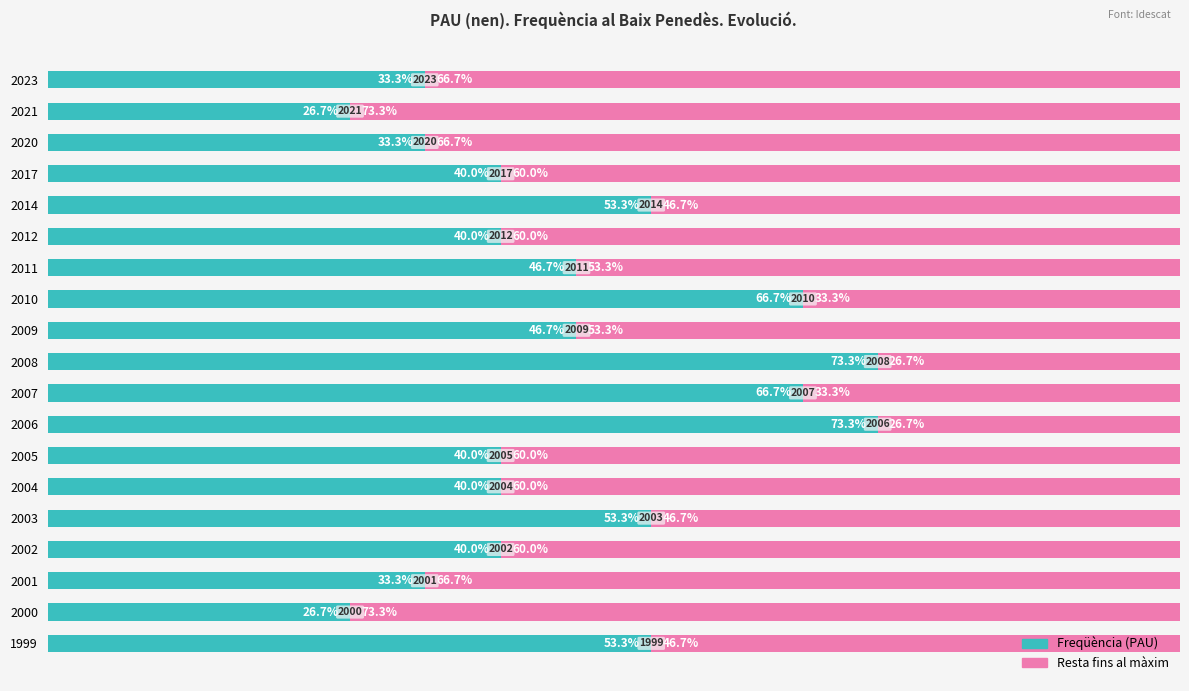

True or false: Resta fins a 100% has a value of 60.0 at 2012.

True